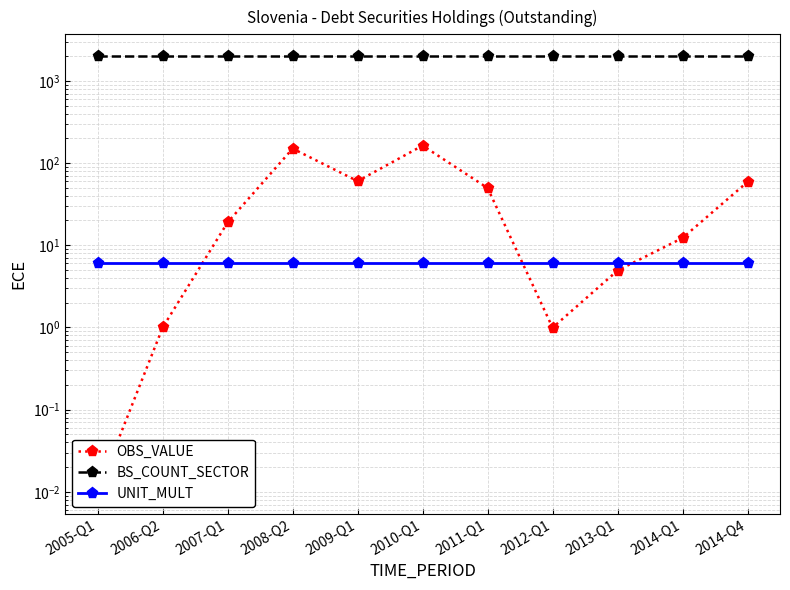

True or false: BS_COUNT_SECTOR has more than 0 interior local peaks.

False